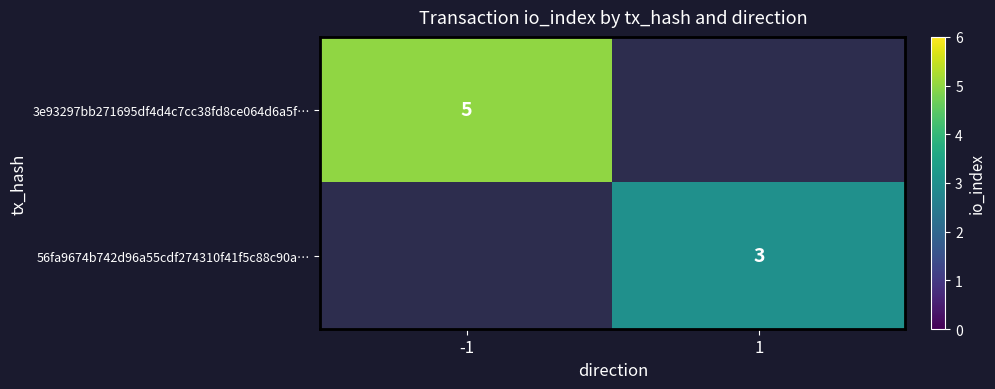

The 3e93297bb271695df4d4c7cc38fd8ce064d6a5f… series shows 5 at -1. True or false?

True